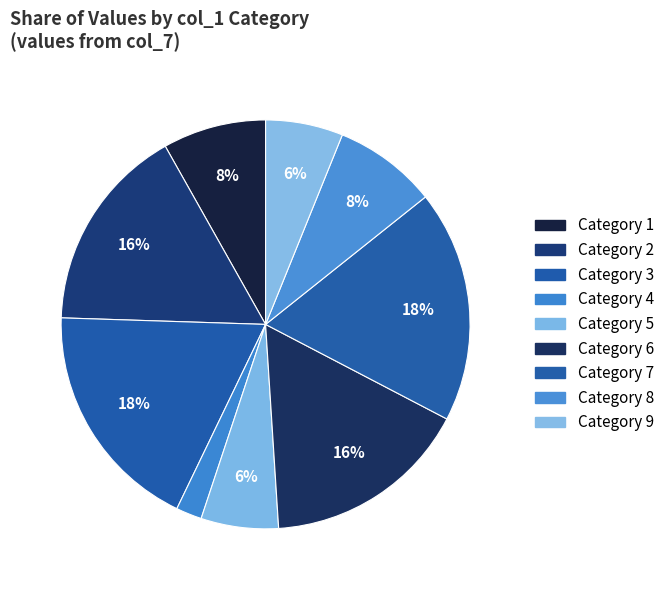

How many segments does this pie chart have?

9